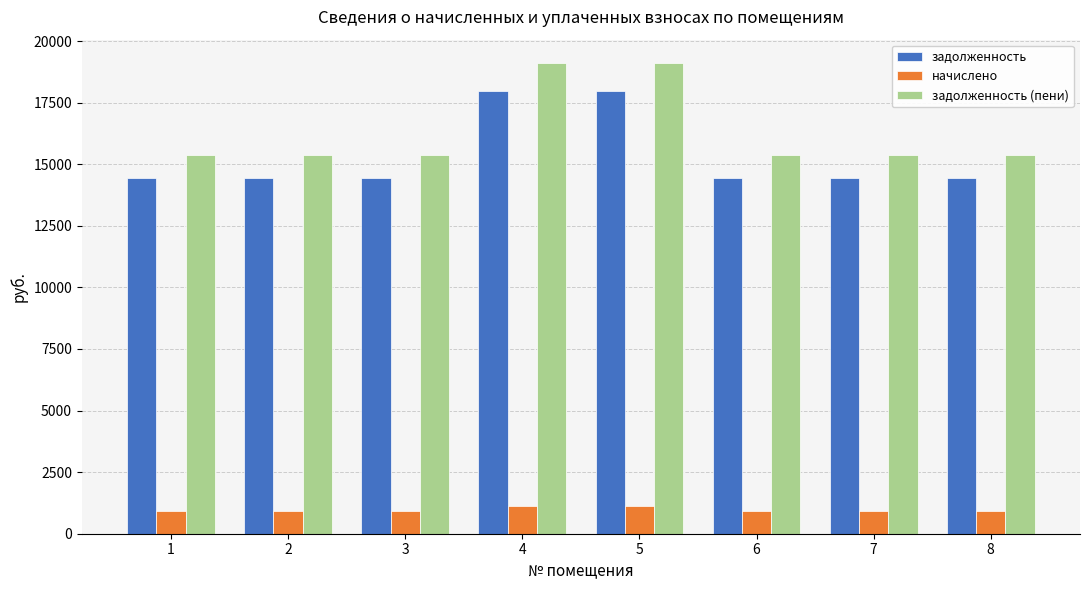

How many series are shown in this chart?

3